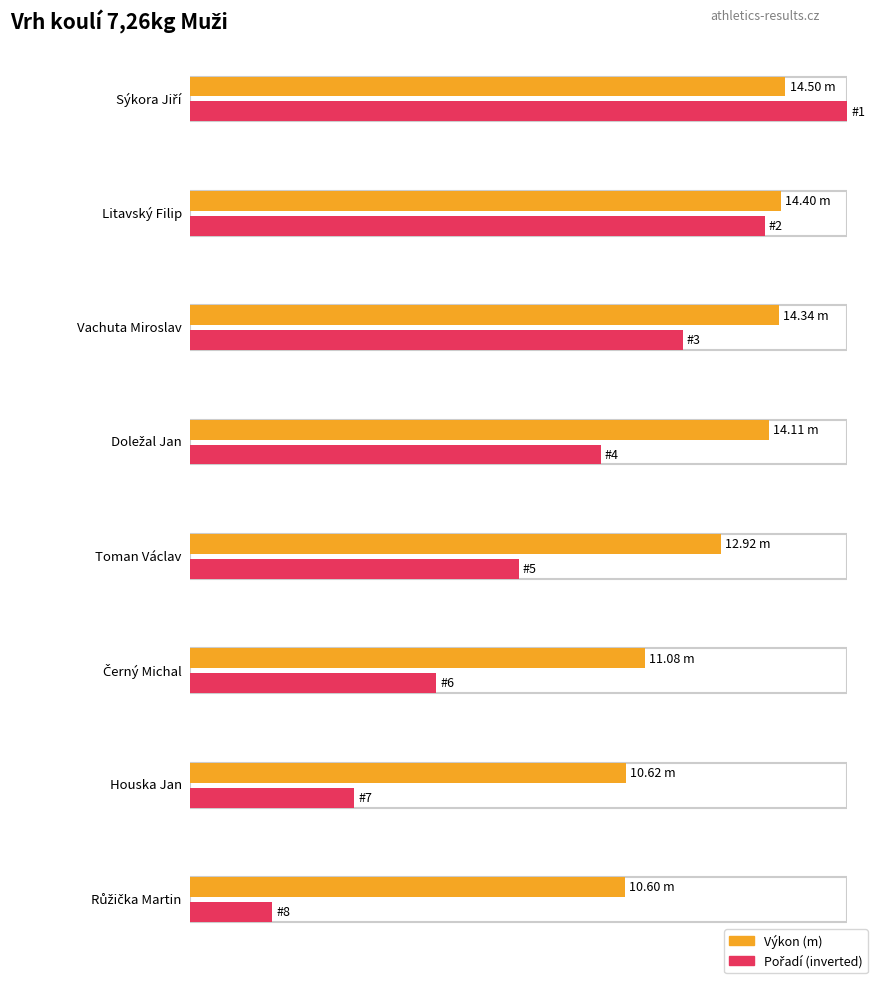

True or false: Pořadí has a value of 3.3 at Houska Jan.

False